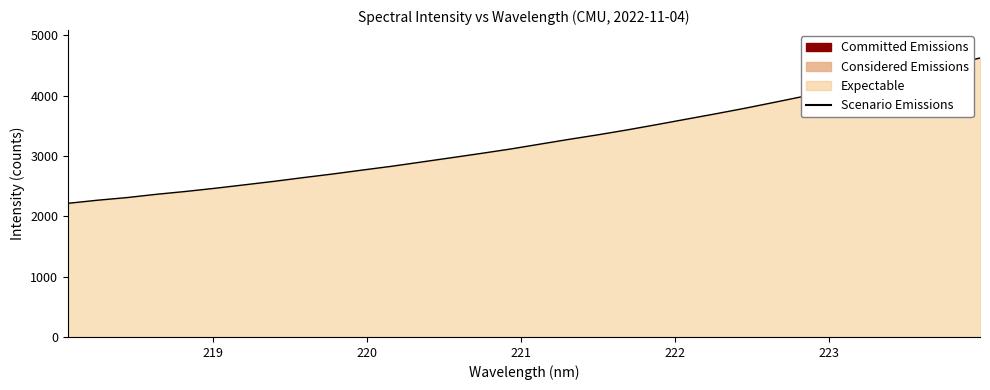

What is the difference between the maximum and minimum values?

2407.2